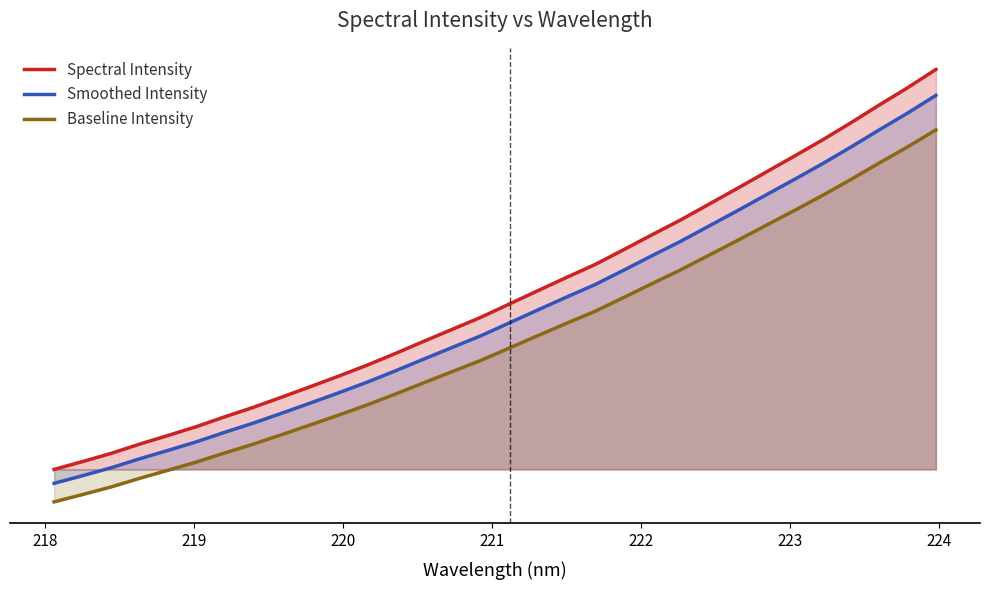

Does the chart display data point markers on the line(s)?

No